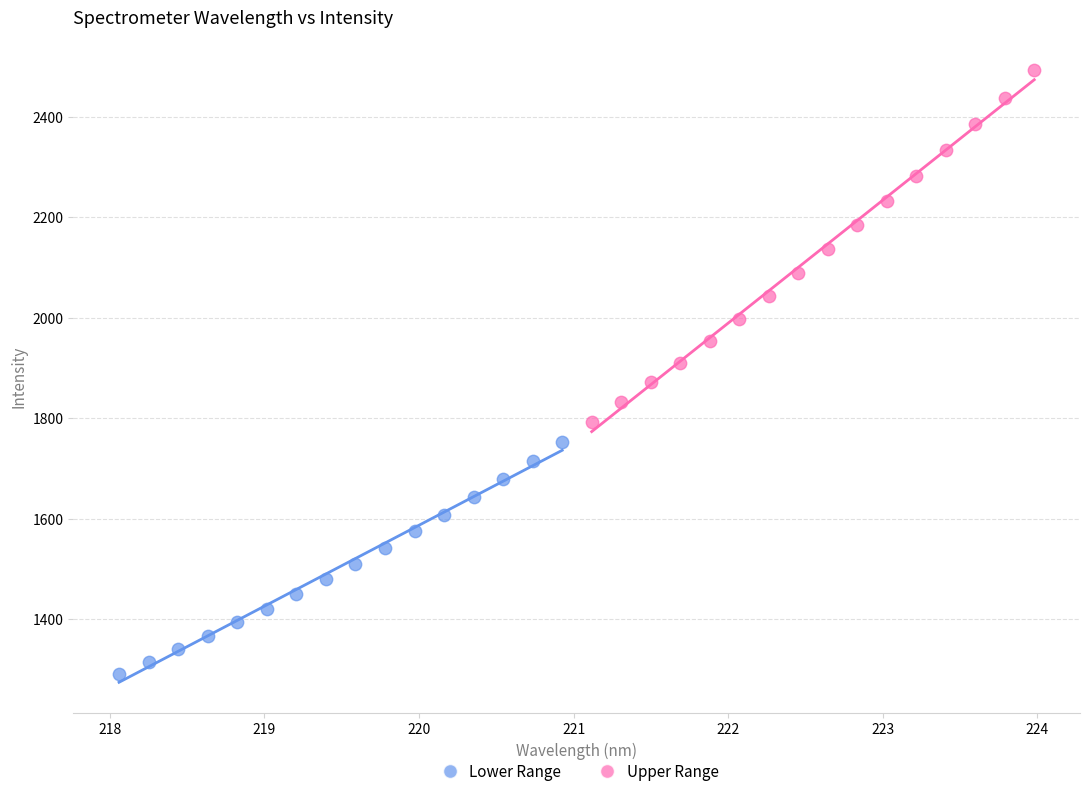

What are all the series names shown in the legend?

Lower Range, Upper Range